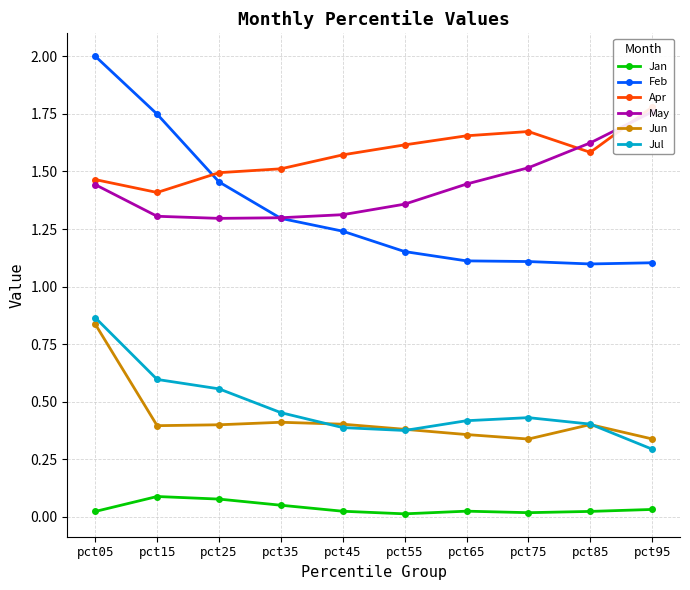

How many times do Apr and Feb cross each other?

1